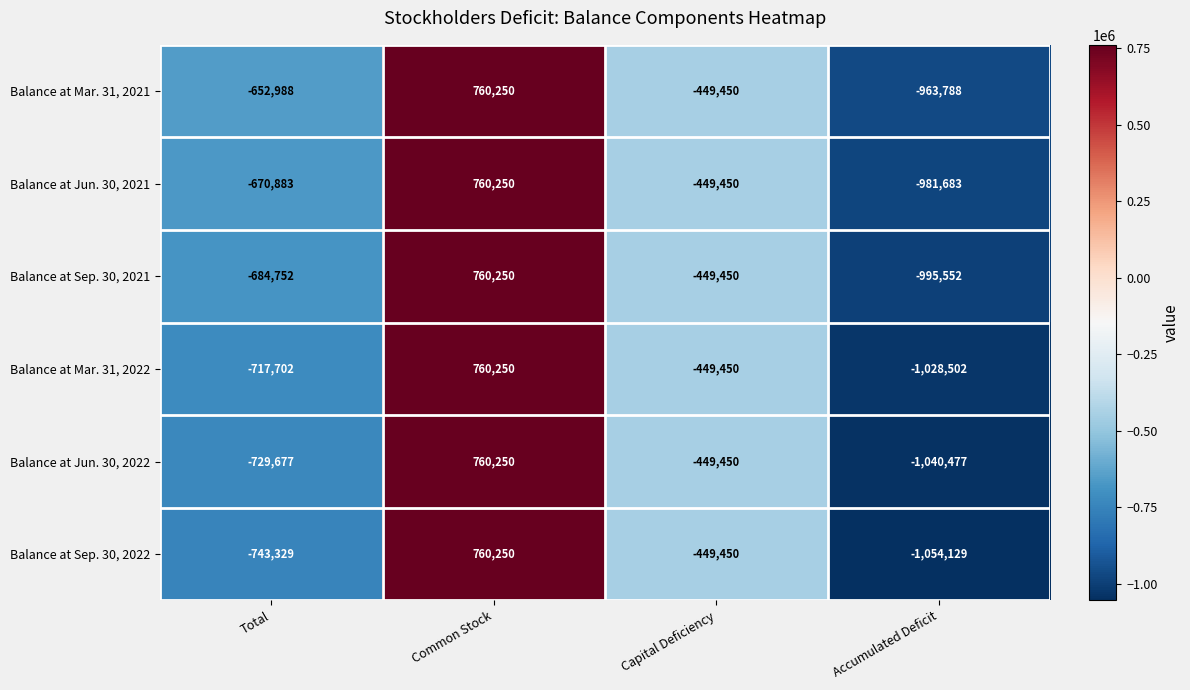

How many positive values does the Balance at Mar. 31, 2022 series have?

1